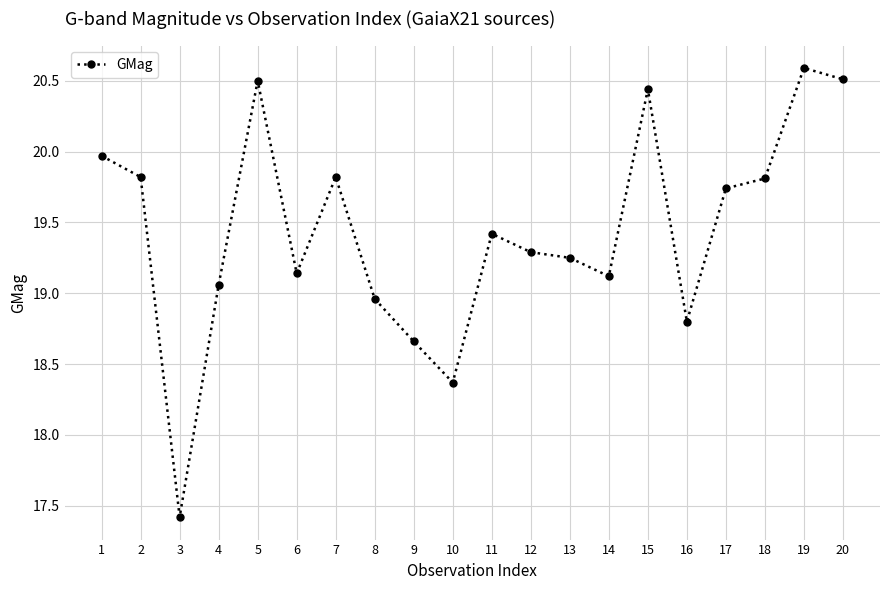

How many lines are shown in the chart?

1